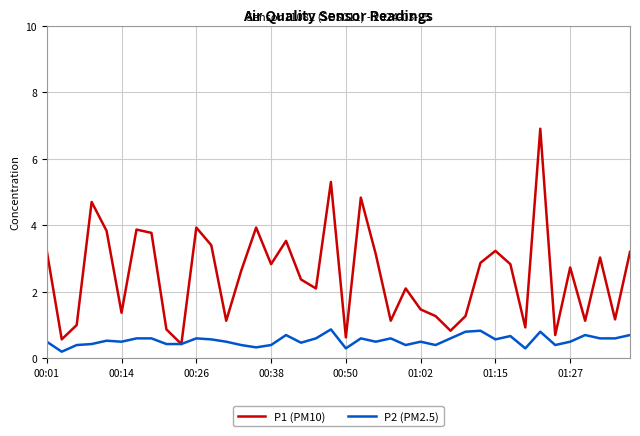

Rank the series by their average value, from lowest to highest.

P2 (PM2.5), P1 (PM10)